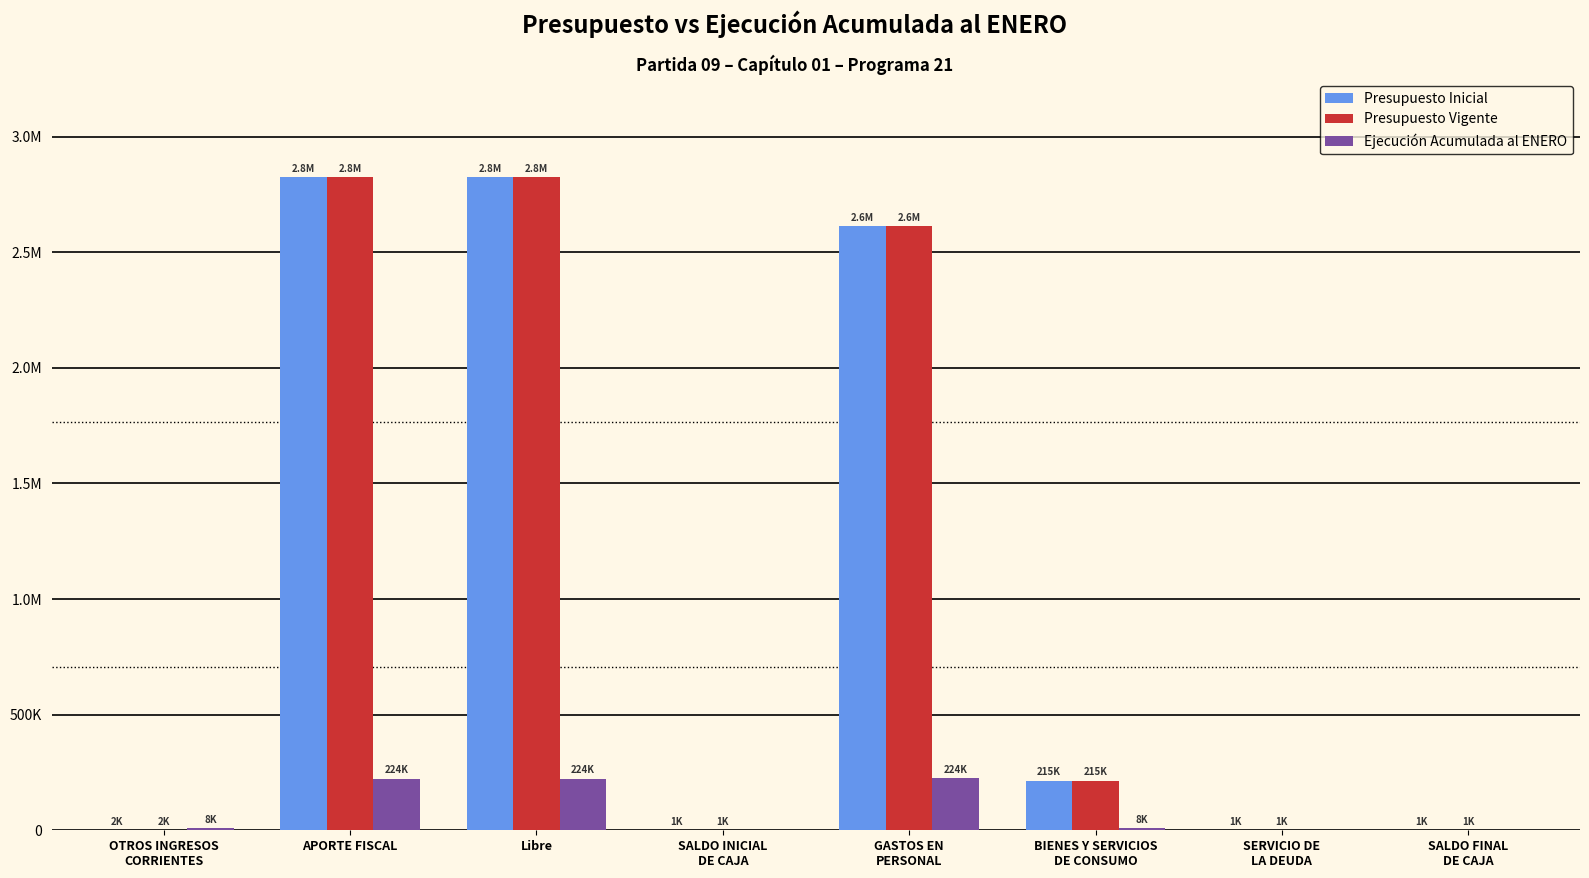

At how many categories does at least one series exceed 53372?

4